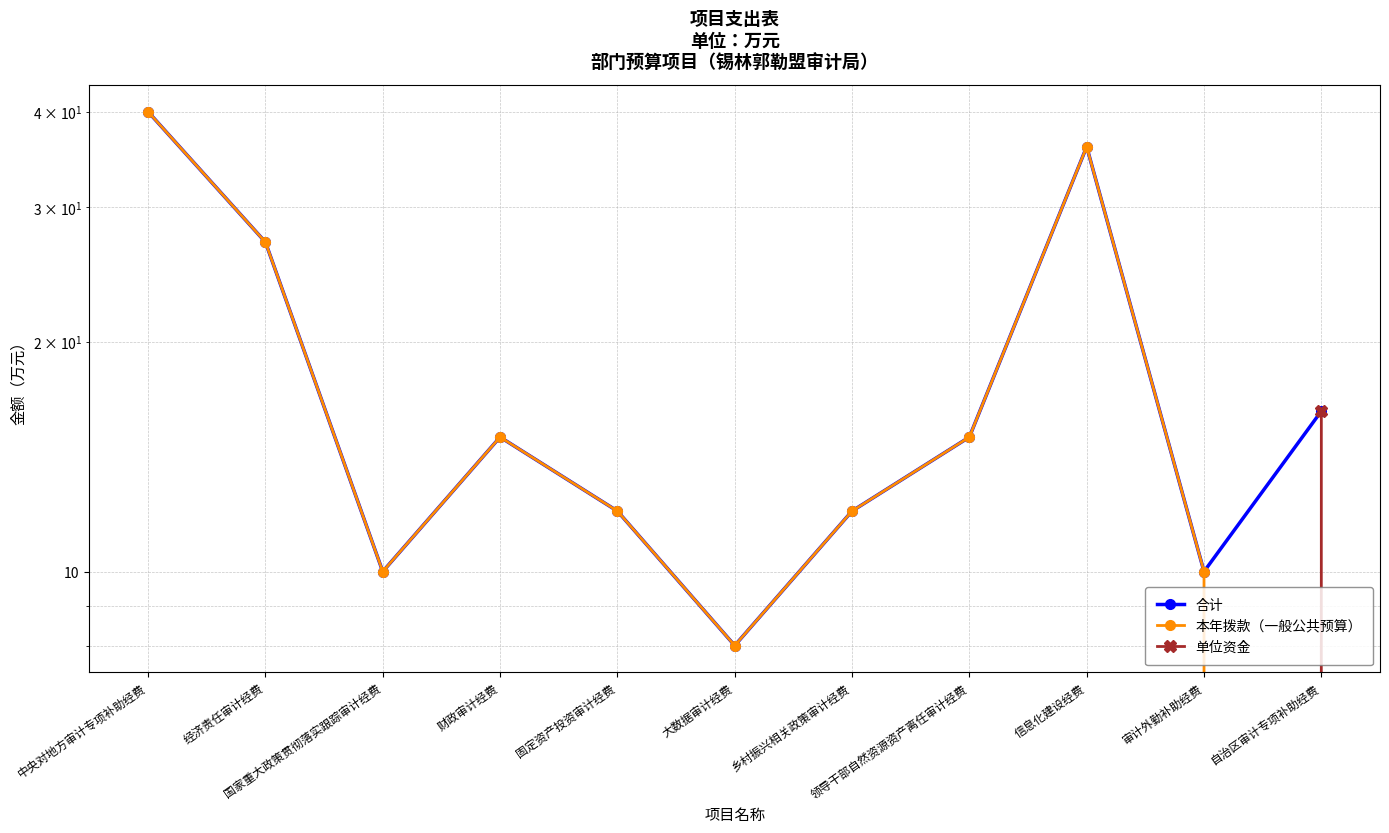

Rank the categories by 合计 value from lowest to highest.

大数据审计经费, 国家重大政策贯彻落实跟踪审计经费, 审计外勤补助经费, 固定资产投资审计经费, 乡村振兴相关政策审计经费, 财政审计经费, 领导干部自然资源资产离任审计经费, 自治区审计专项补助经费, 经济责任审计经费, 信息化建设经费, 中央对地方审计专项补助经费